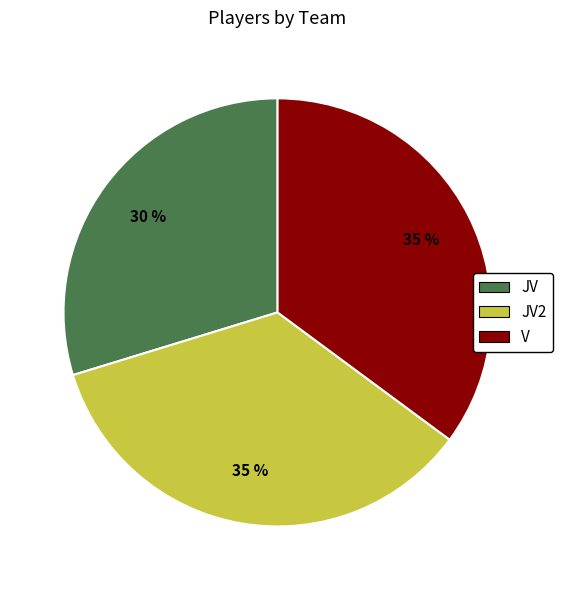

To the nearest percent, what is the average slice percentage?

33%